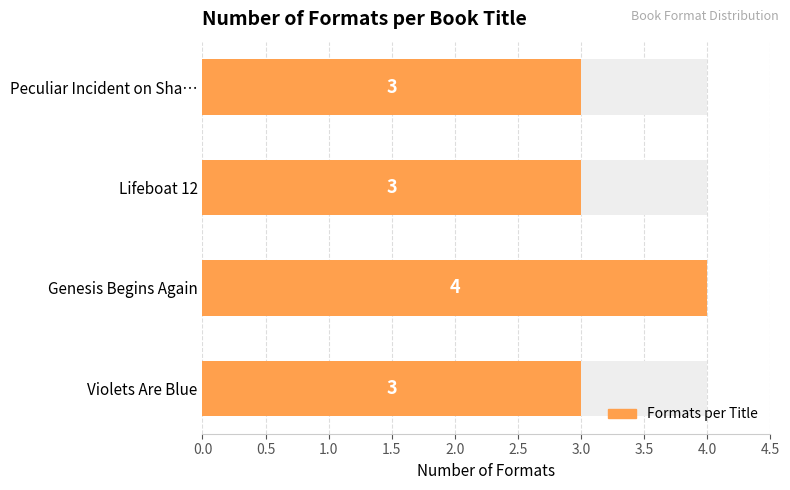

Are the bars horizontal?

Yes